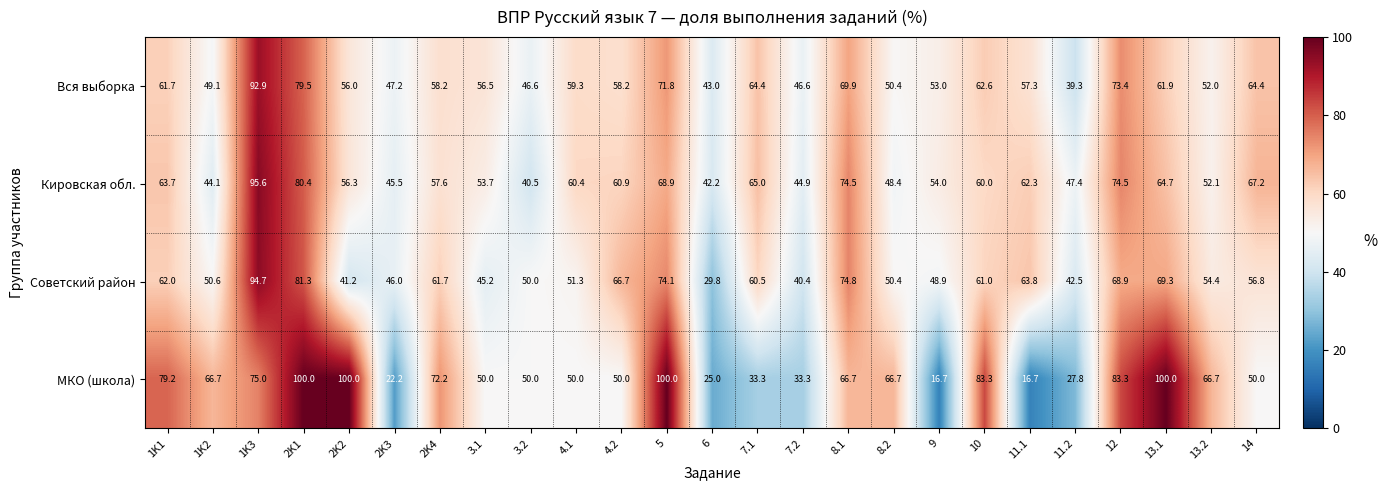

How many distinct data groups are displayed?

4